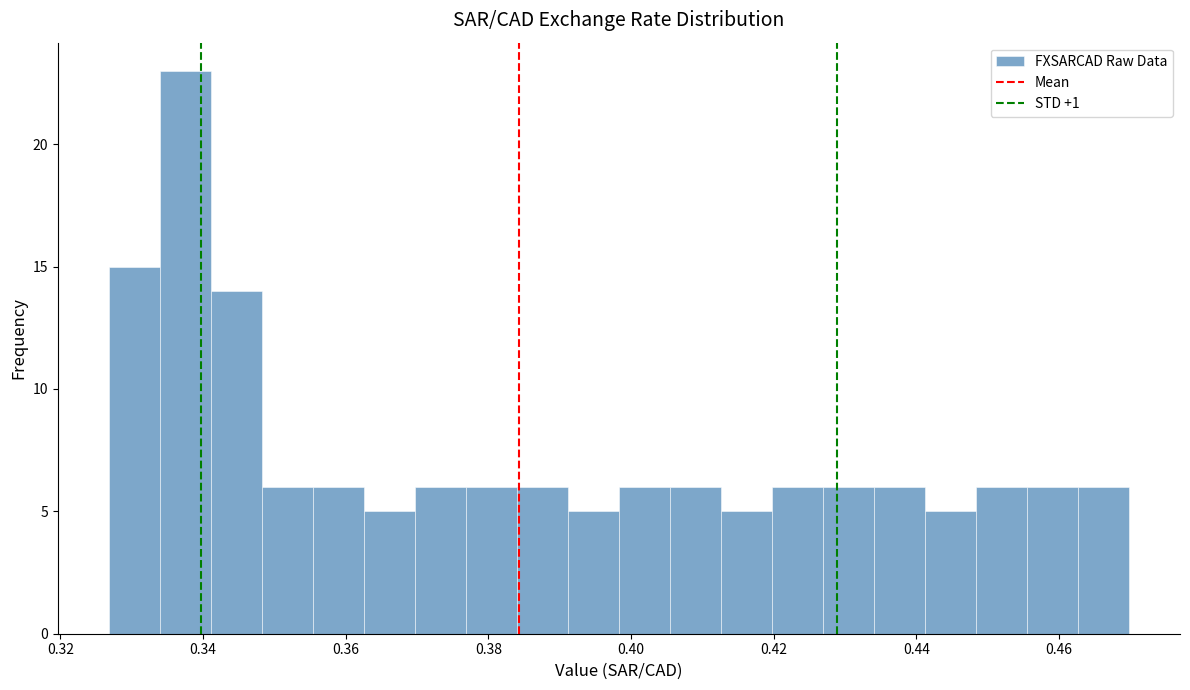

Around what value on the x-axis is the tallest bar? Give the approximate position of its centre, as read against the axis.

0.338